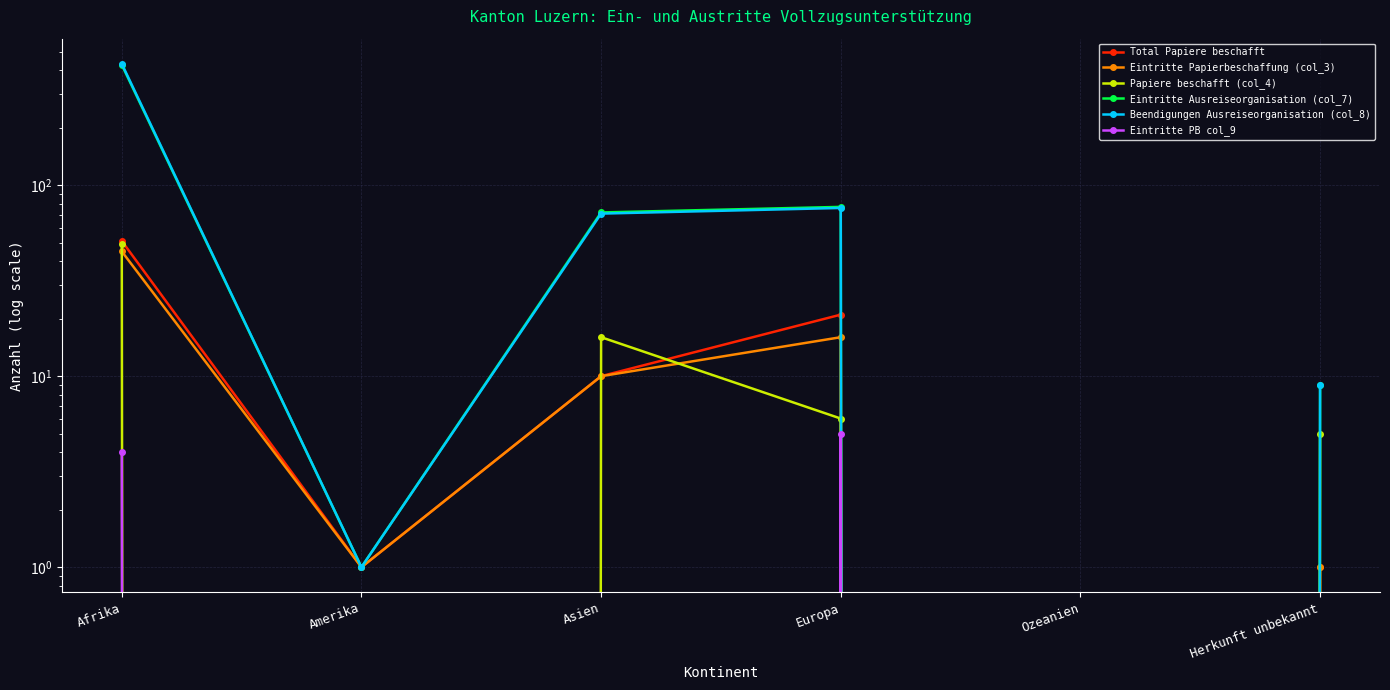

Where is the first local maximum for Eintritte Papierbeschaffung (col_3)?

Europa